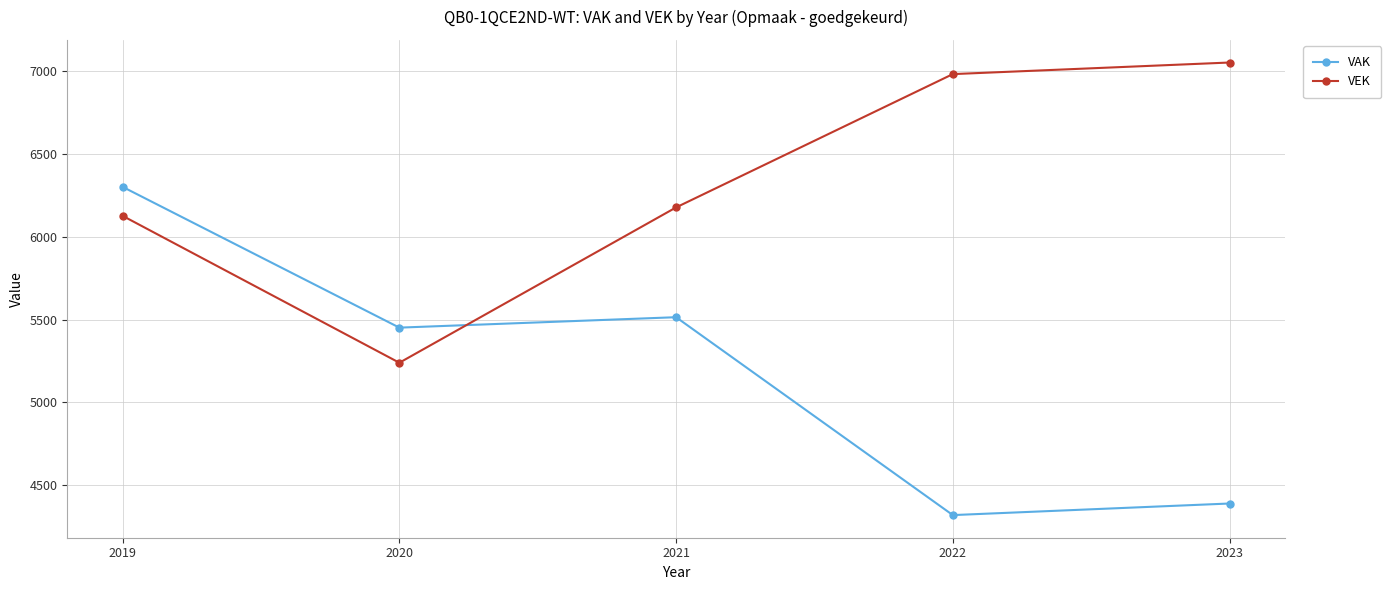

Which series ends up on top after the final intersection of VAK and VEK?

VEK